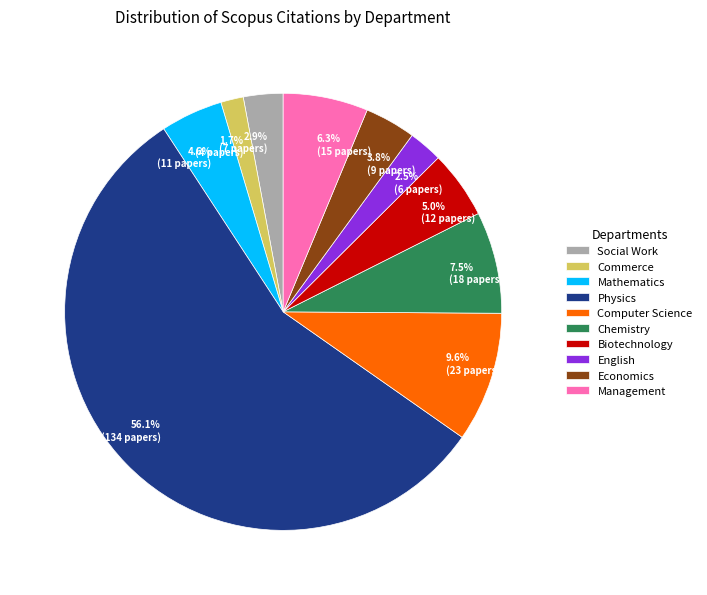

How much of the chart is everything except Computer Science?

90.4%